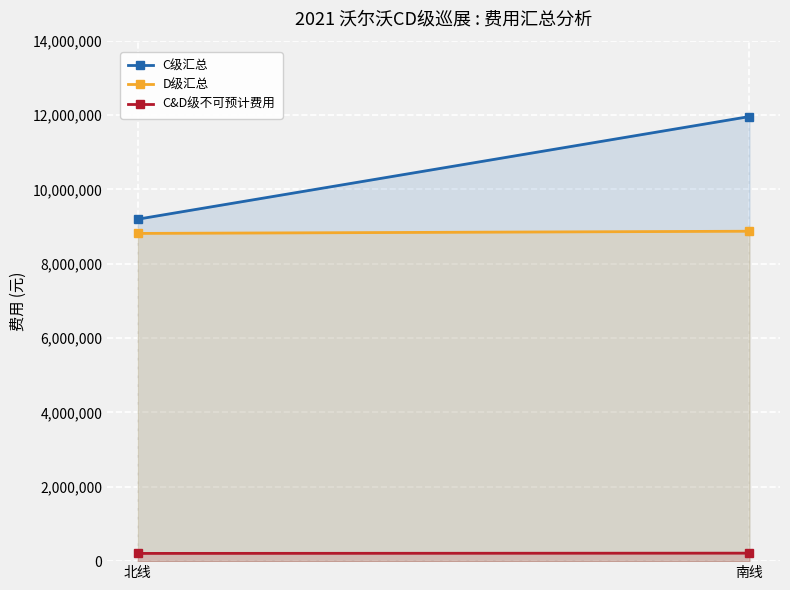

What is the sum of the C&D级不可预计费用 values at 北线 and 南线?

423000